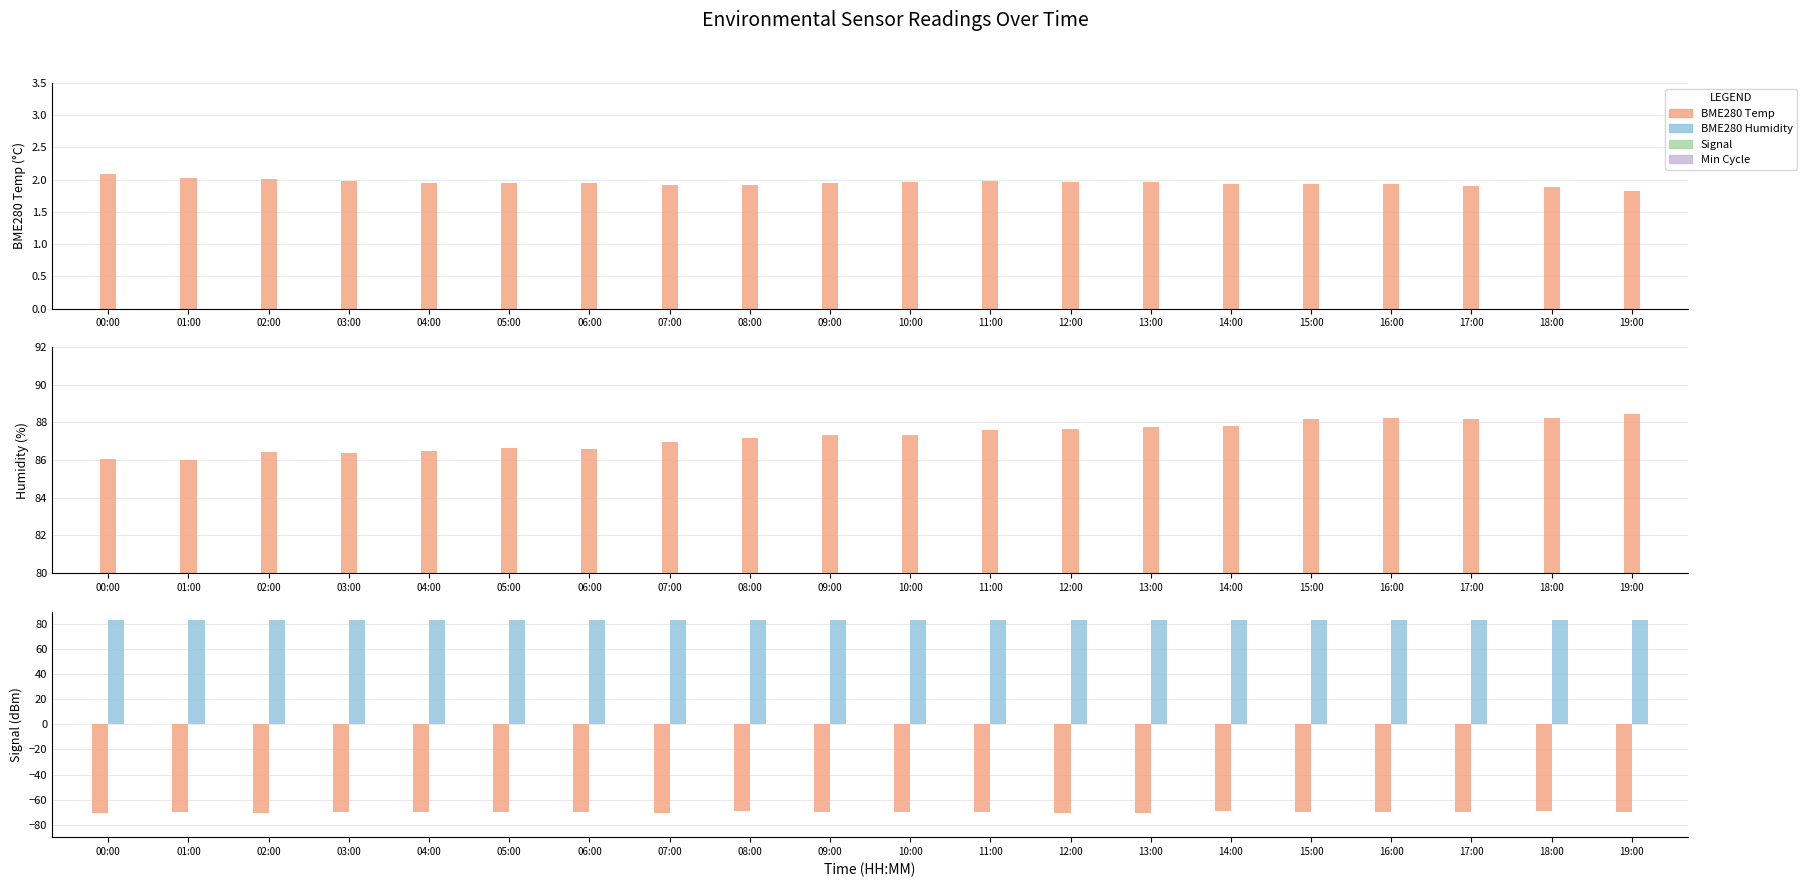

What is the total value across all series at 01:00?

101.0